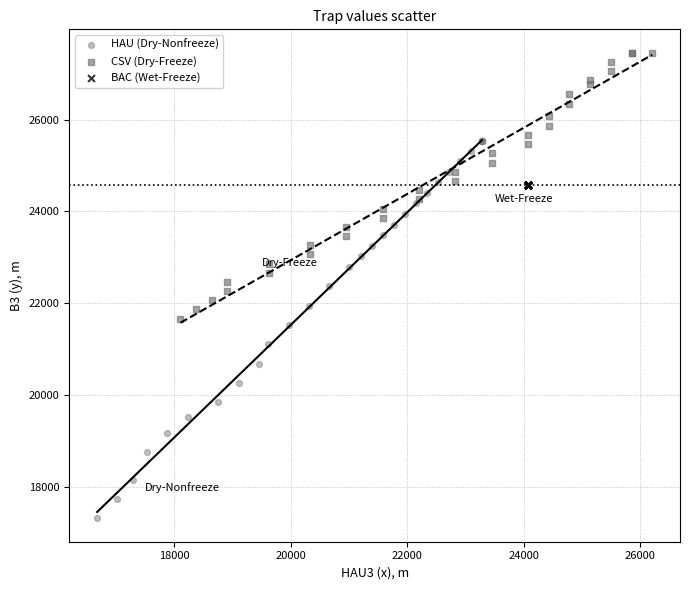

Which series contains the lowest Y value?

HAU (Dry-Nonfreeze)